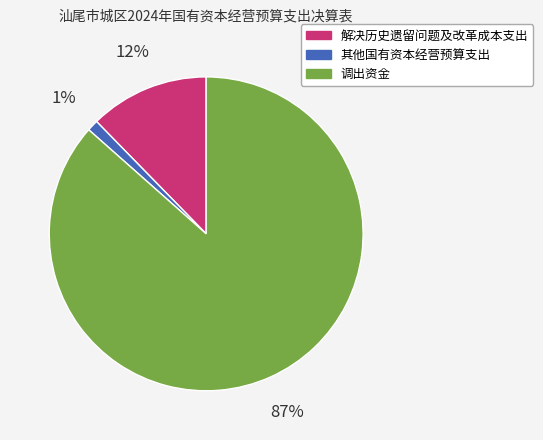

Is there a majority slice in this chart?

Yes